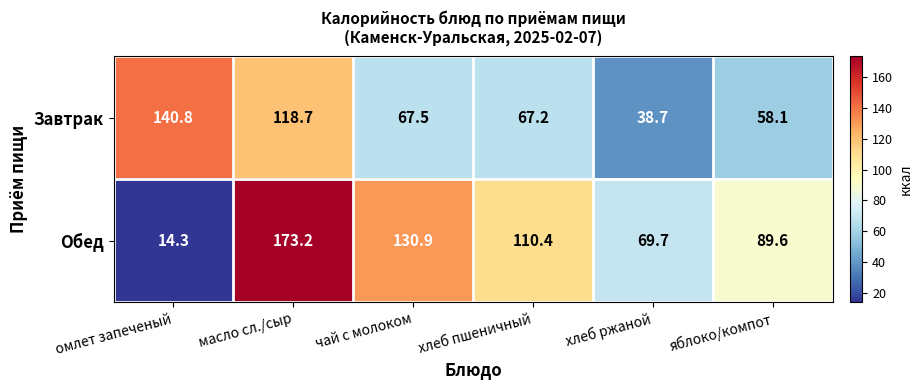

What is the average value of the Обед series?

98.0